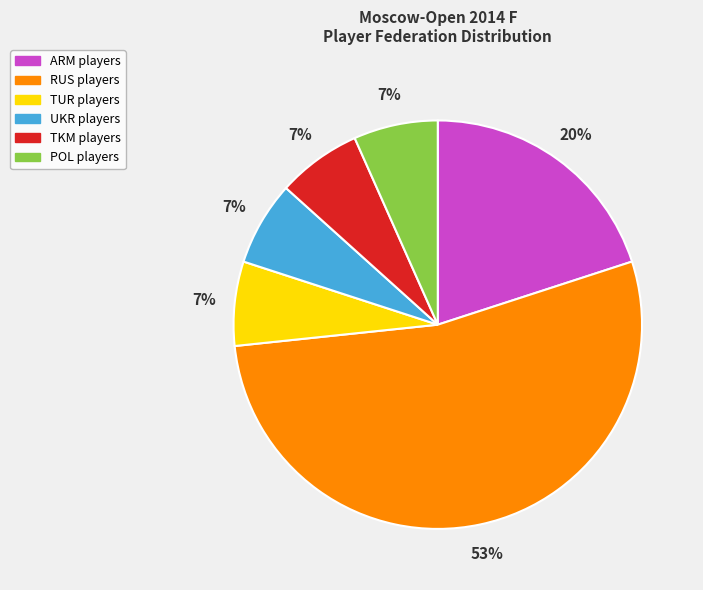

True or false: RUS accounts for 53% of the total.

True